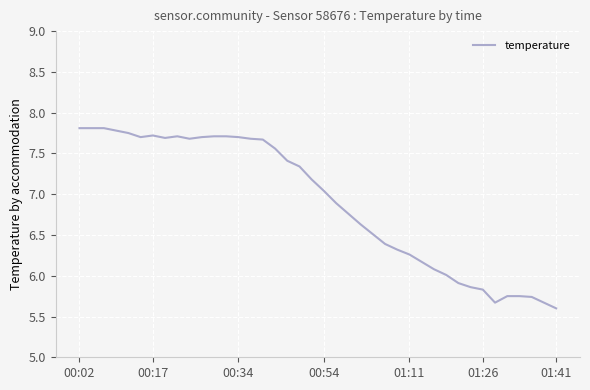

What is the difference between the maximum and minimum values?

2.2